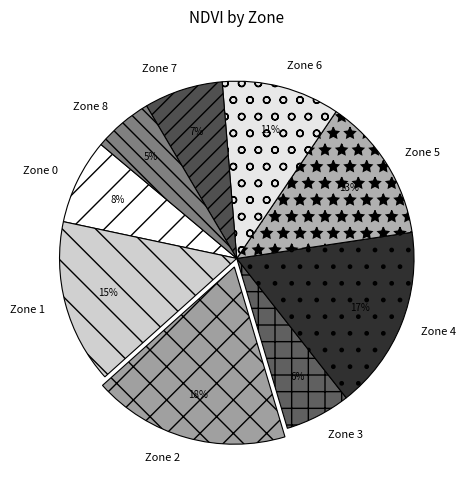

Which slice is the smallest?

Zone 8